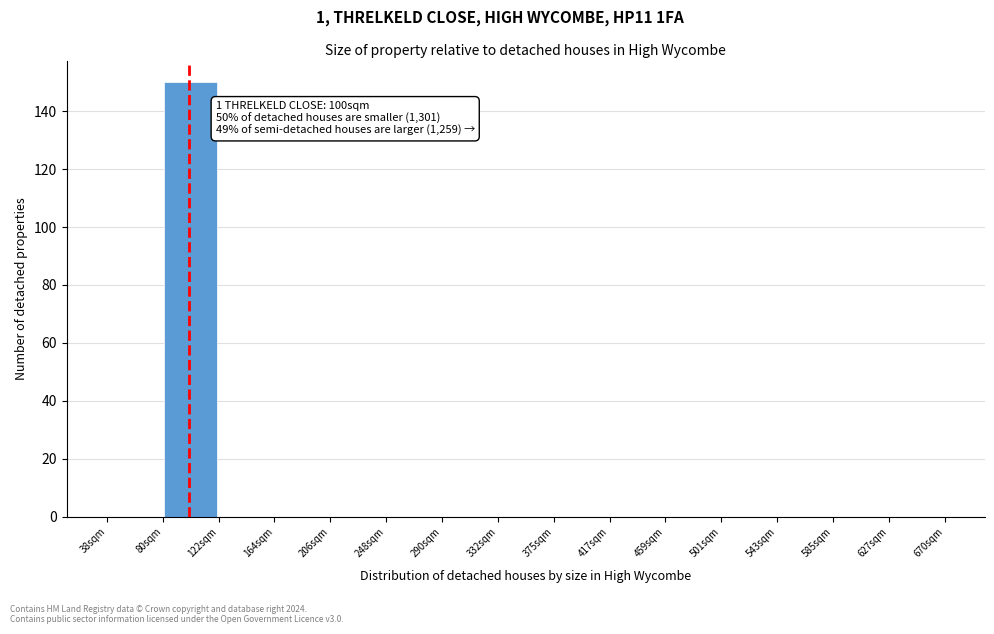

Which range on the x-axis has the tallest bar?

80 to 120